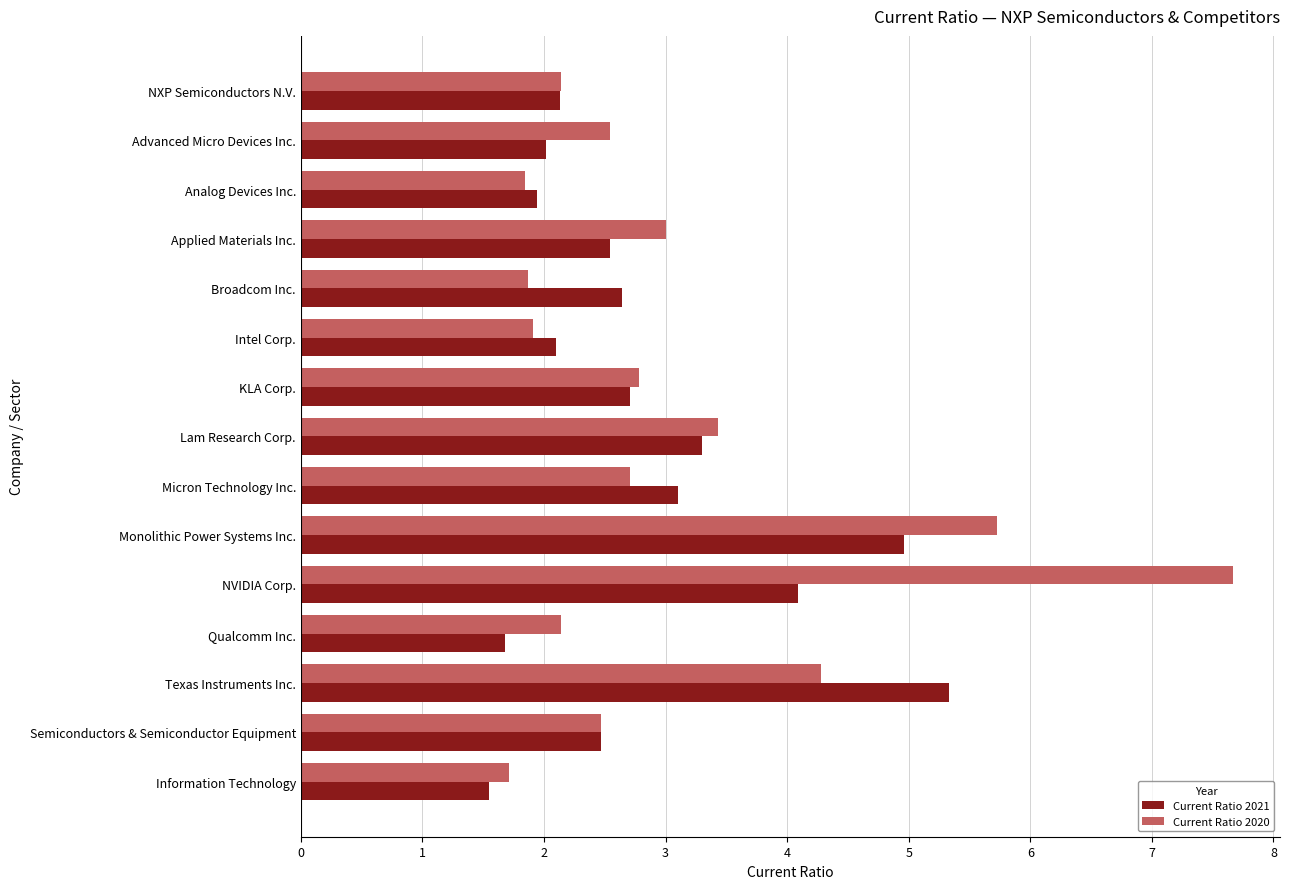

What is the sum of all Current Ratio 2020 values?

46.2